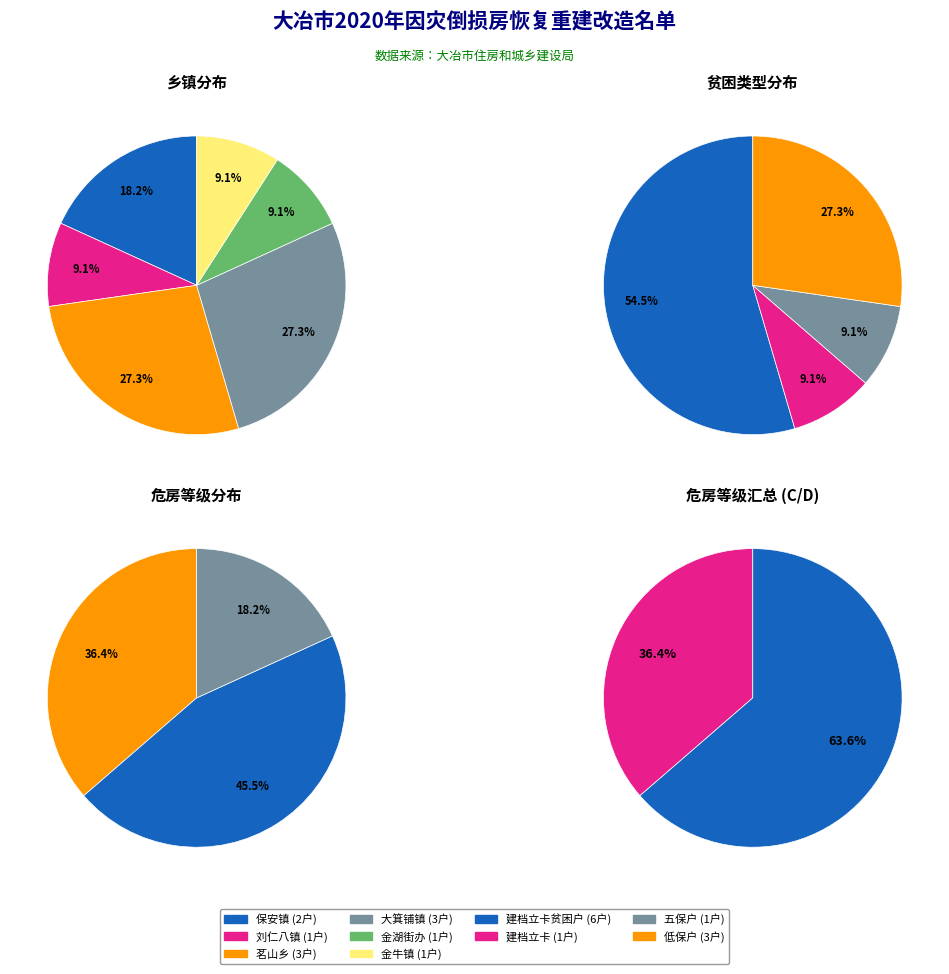

Is there any slice that represents more than half of the pie?

No